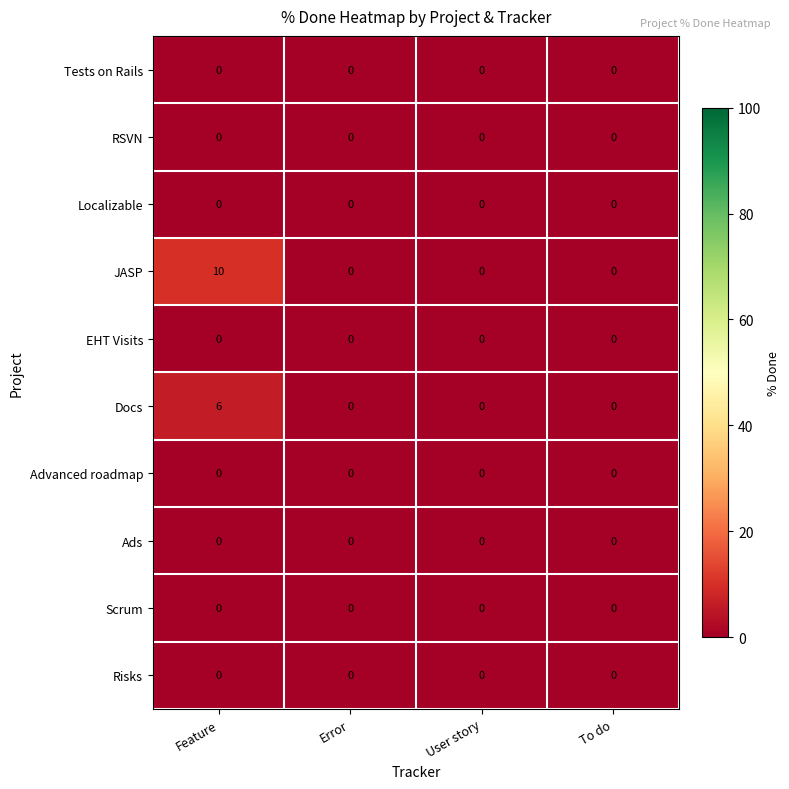

At which category is the sum across all series the highest?

Feature